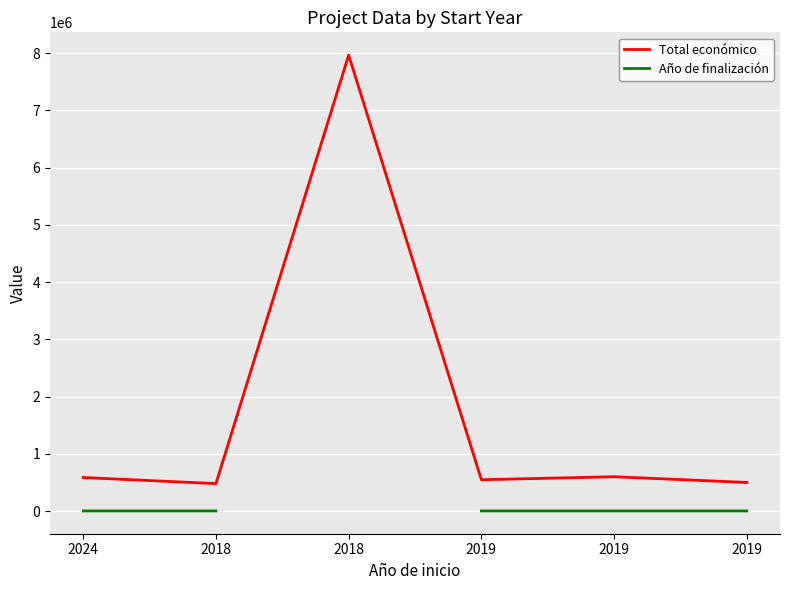

At which label is Total económico closest to 4223456?

2019